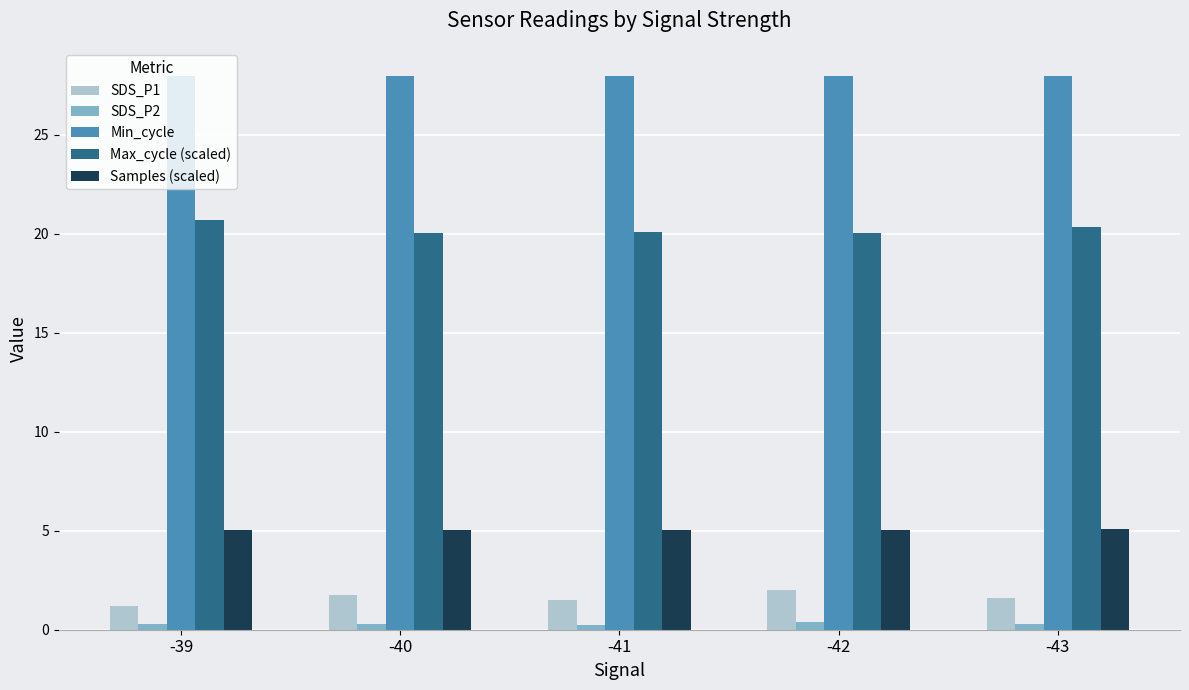

What is the total value across all series at -43?

55.3